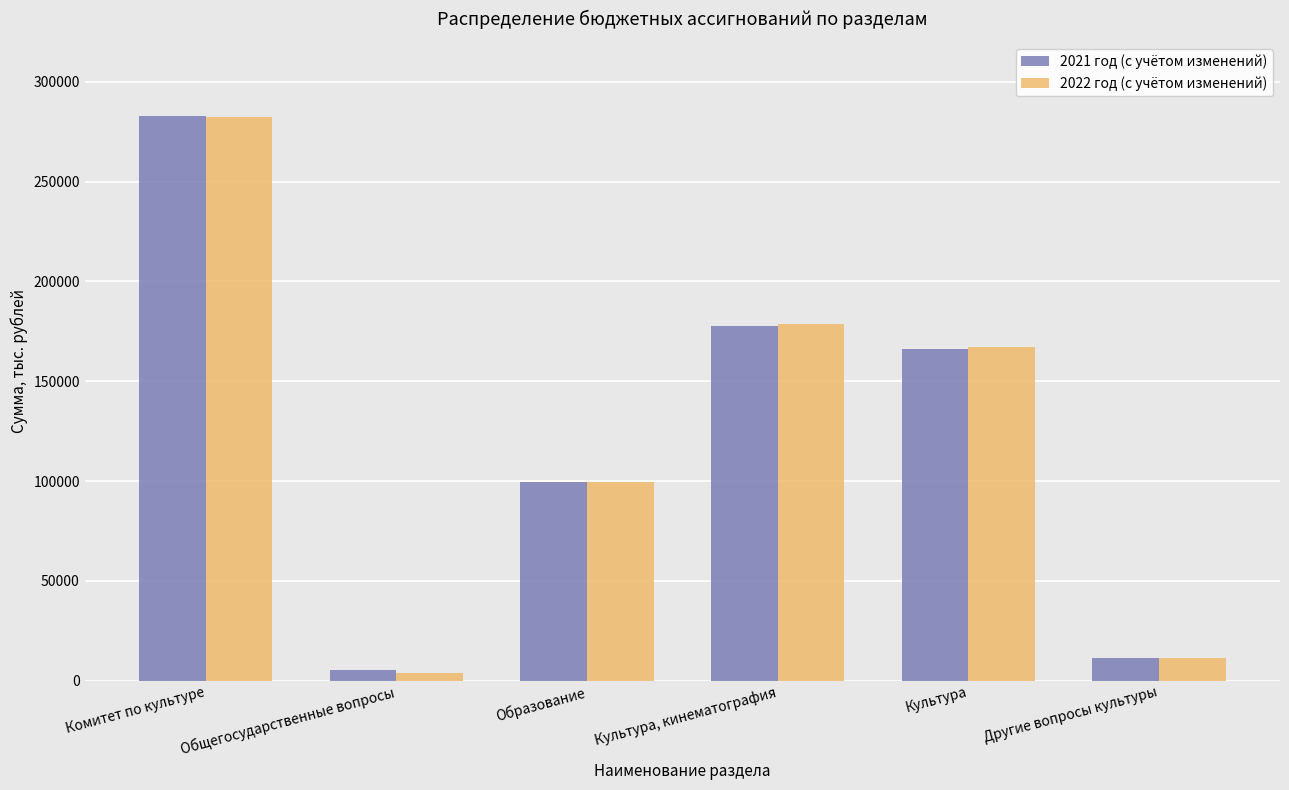

What is the maximum value for 2021 год (с учётом изменений)?

282962